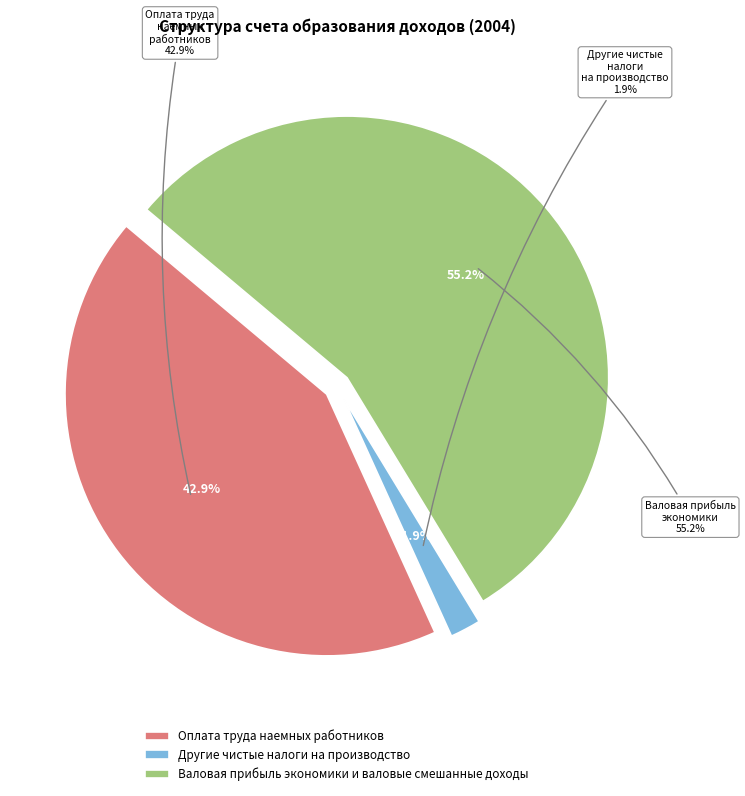

How many slices are in this pie chart?

3